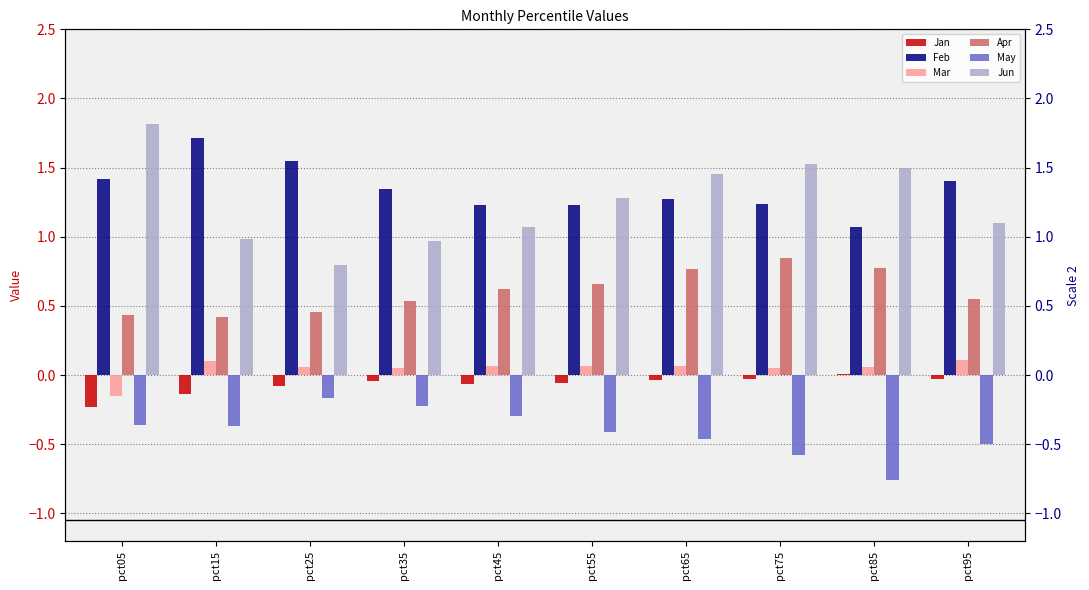

Count the Mar values in the range 0 to 1.

9